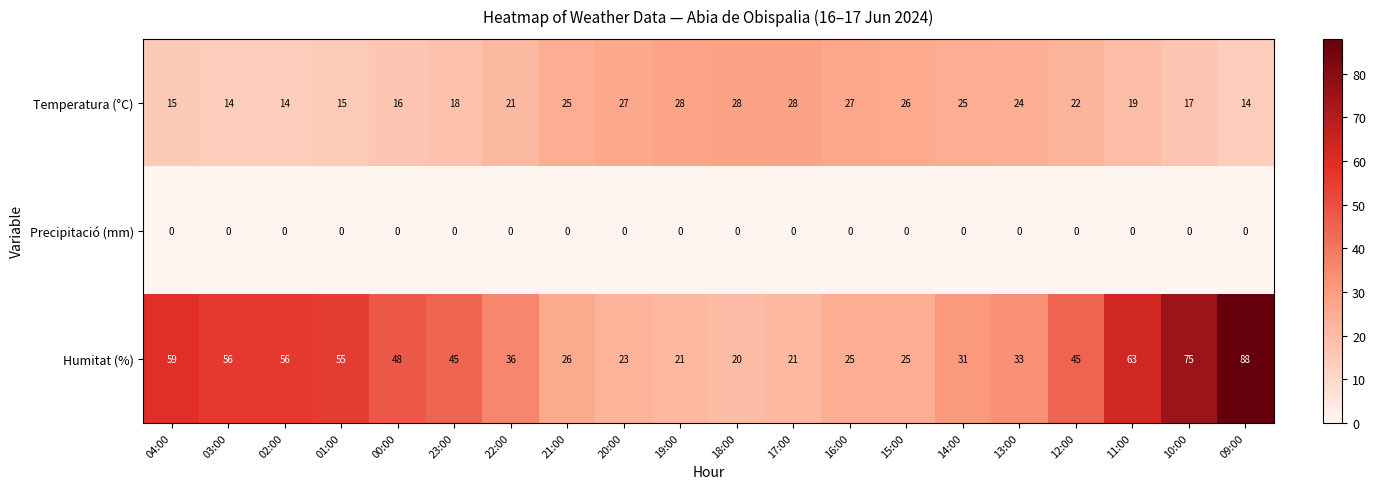

What is the sum of all Temperatura (°C) values?

423